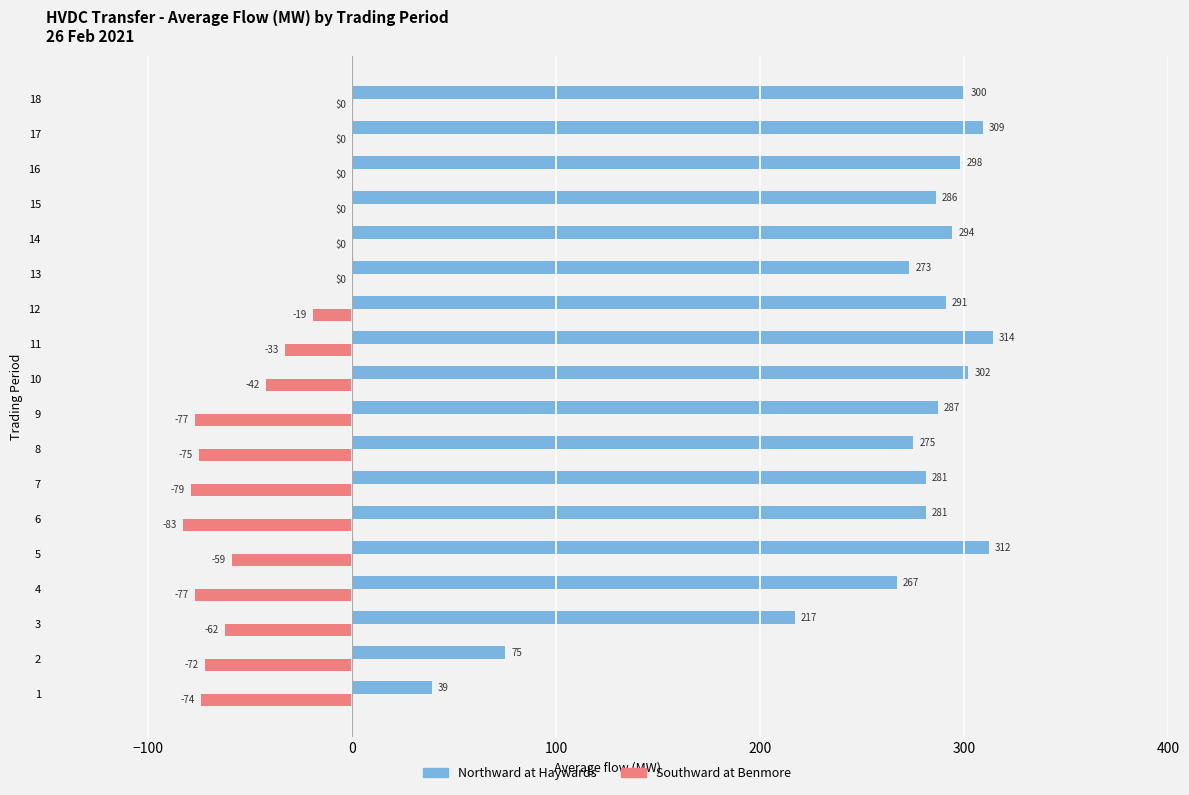

Between 12 and 14, which series saw the biggest shift?

Southward at Benmore